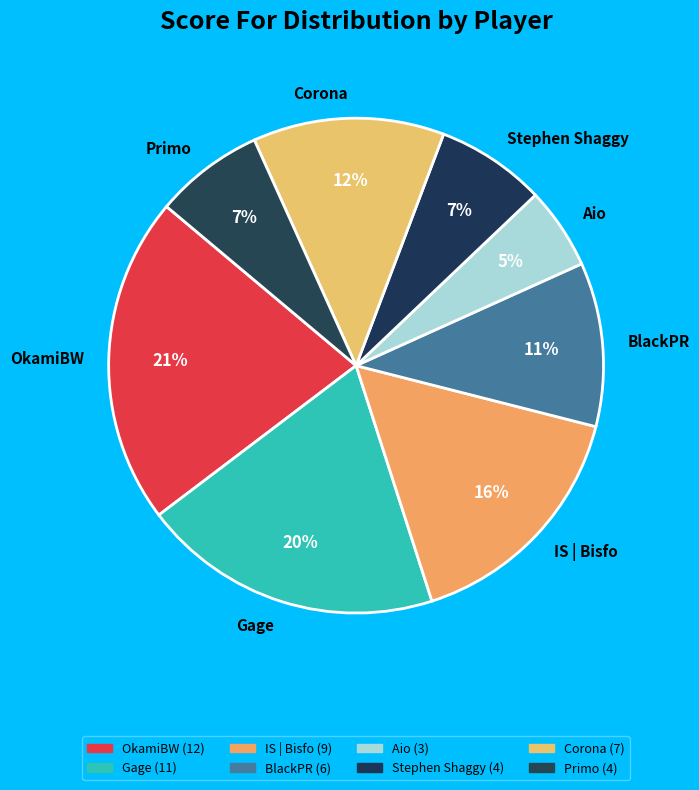

Is it true that BlackPR is 11% of the pie?

True